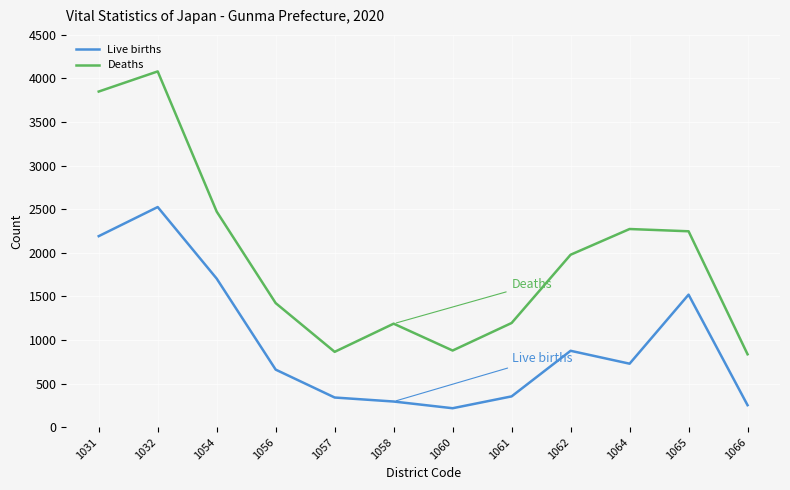

What is the total value across all series at 1064?

3001